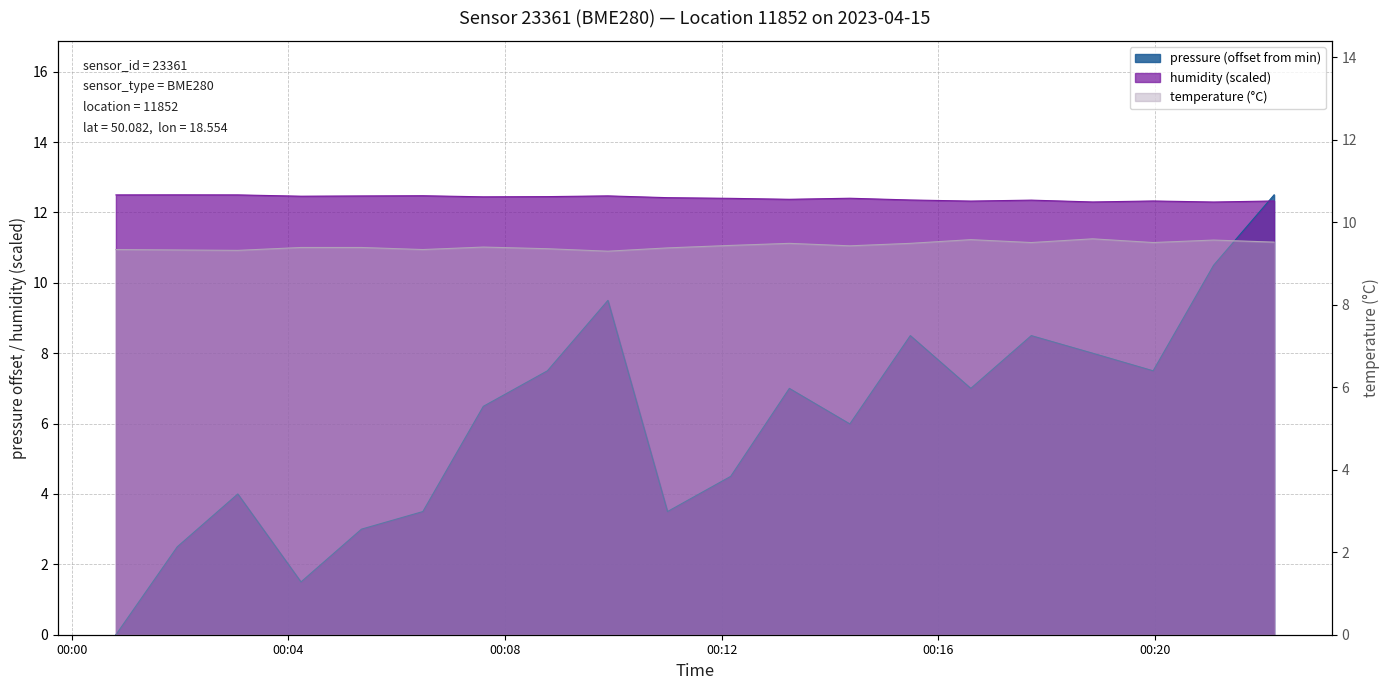

Rank the series by their maximum value, from lowest to highest.

temperature, pressure, humidity